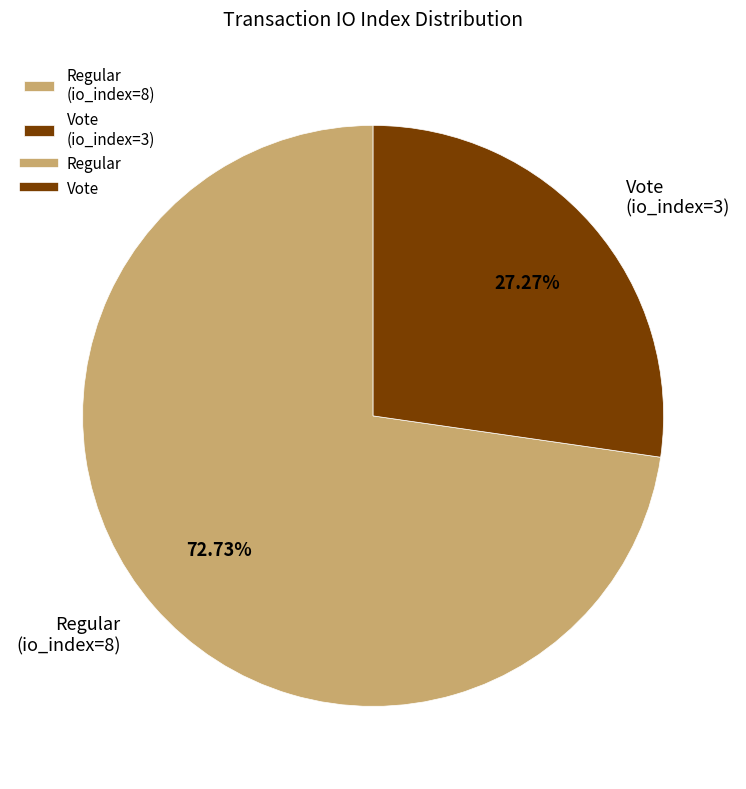

Which category has the biggest portion of the pie?

Regular (io_index=8)